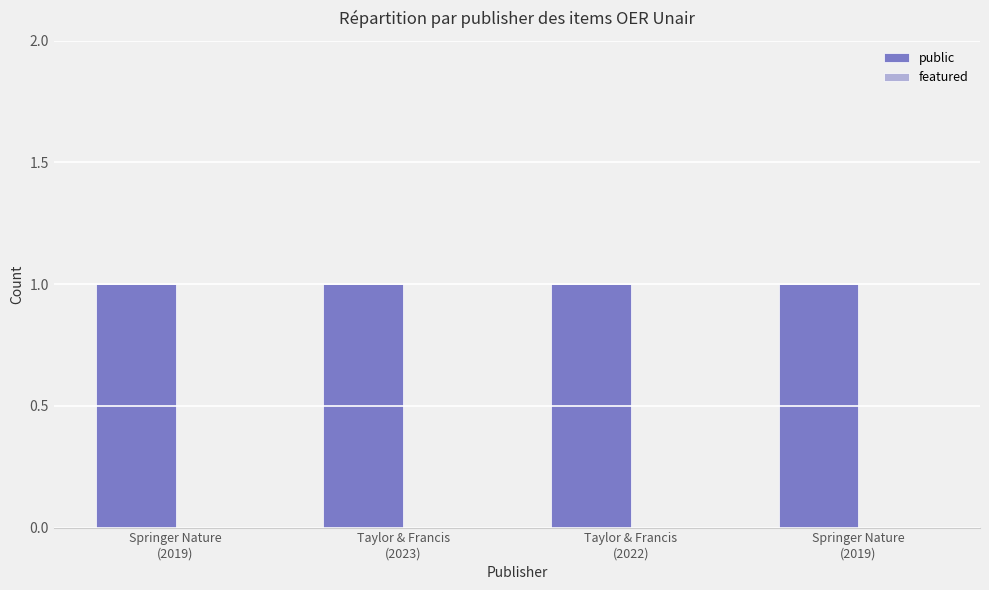

What are all the series names shown in the legend?

public, featured